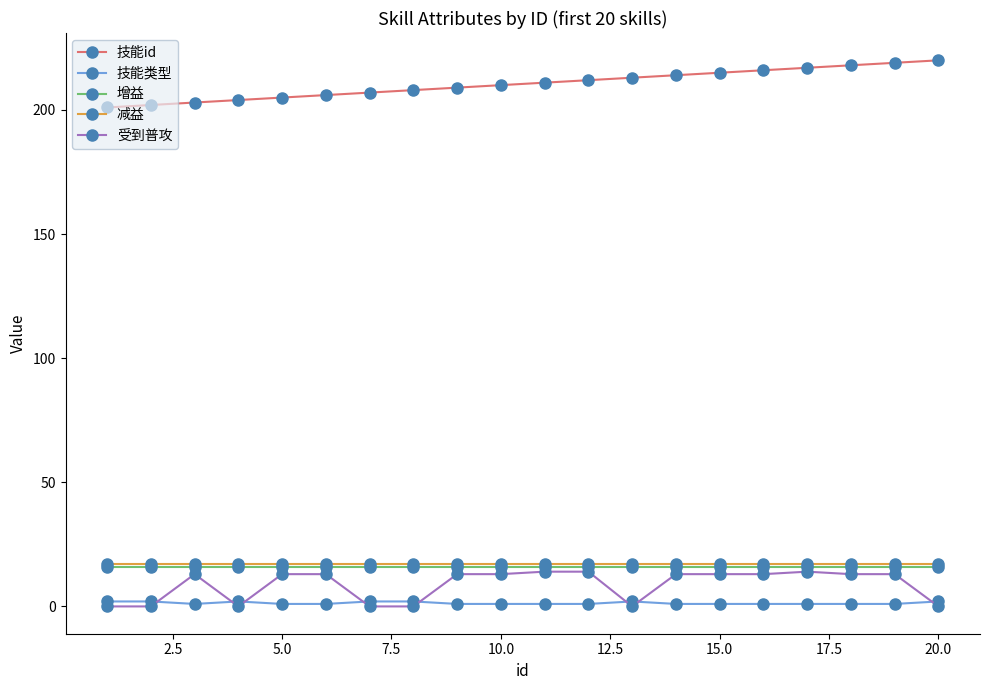

True or false: 技能类型 and 增益 intersect in this chart.

False